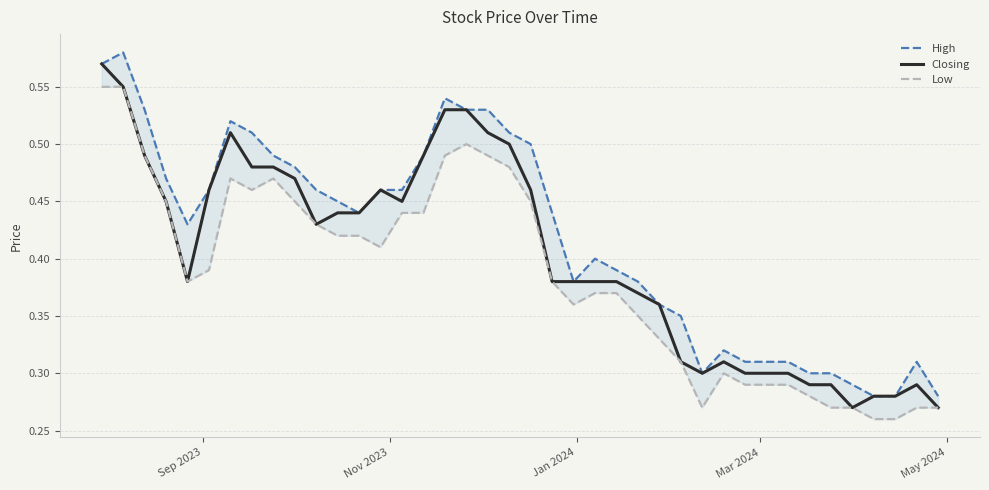

At how many categories does at least one series exceed 0?

40